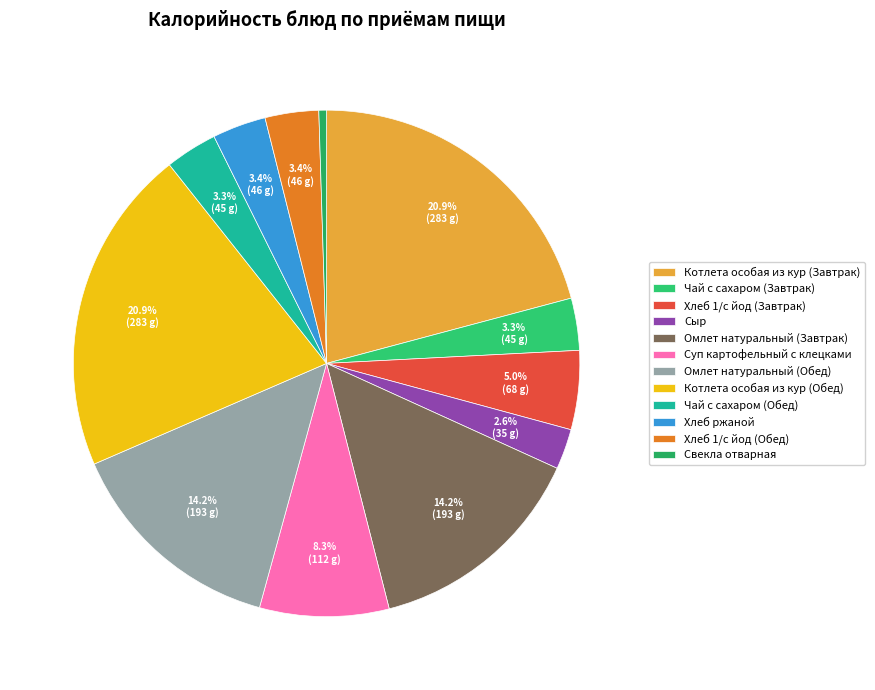

To the nearest percent, what is the difference between the Свекла отварная and Хлеб ржаной slice percentages?

3%